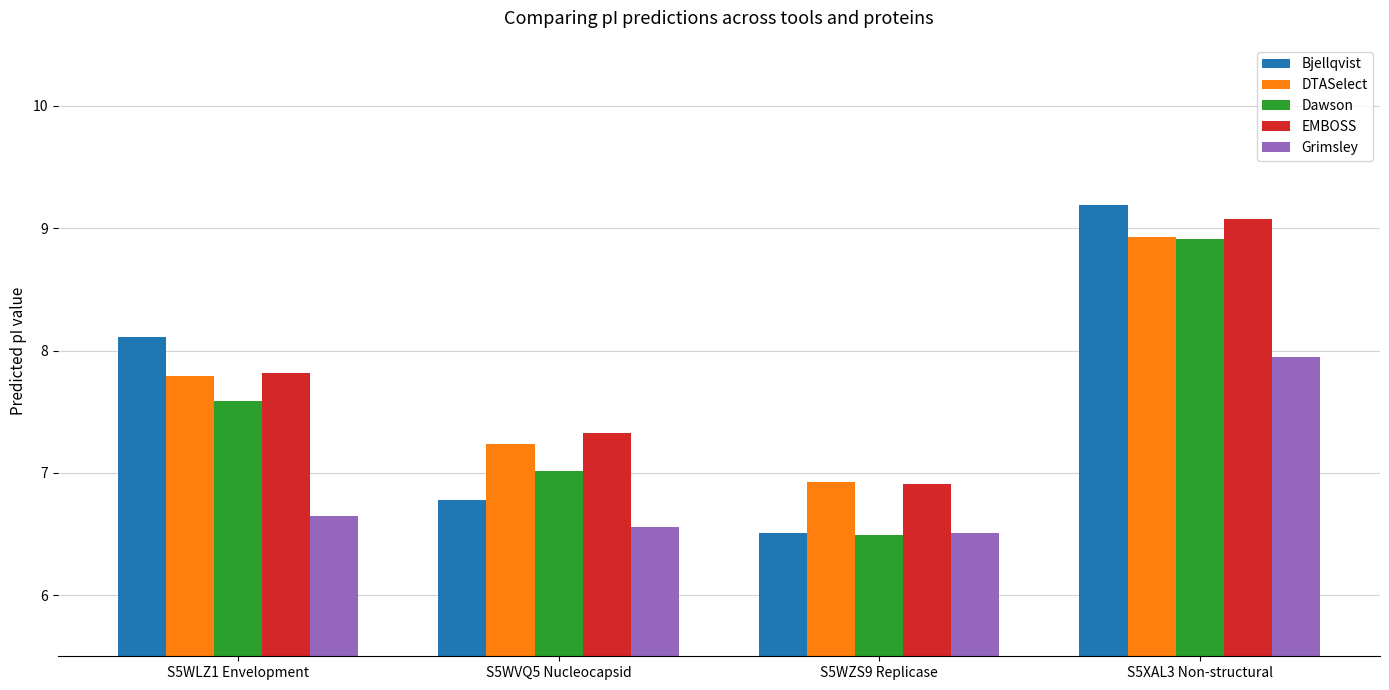

Count the number of categories in the chart.

4